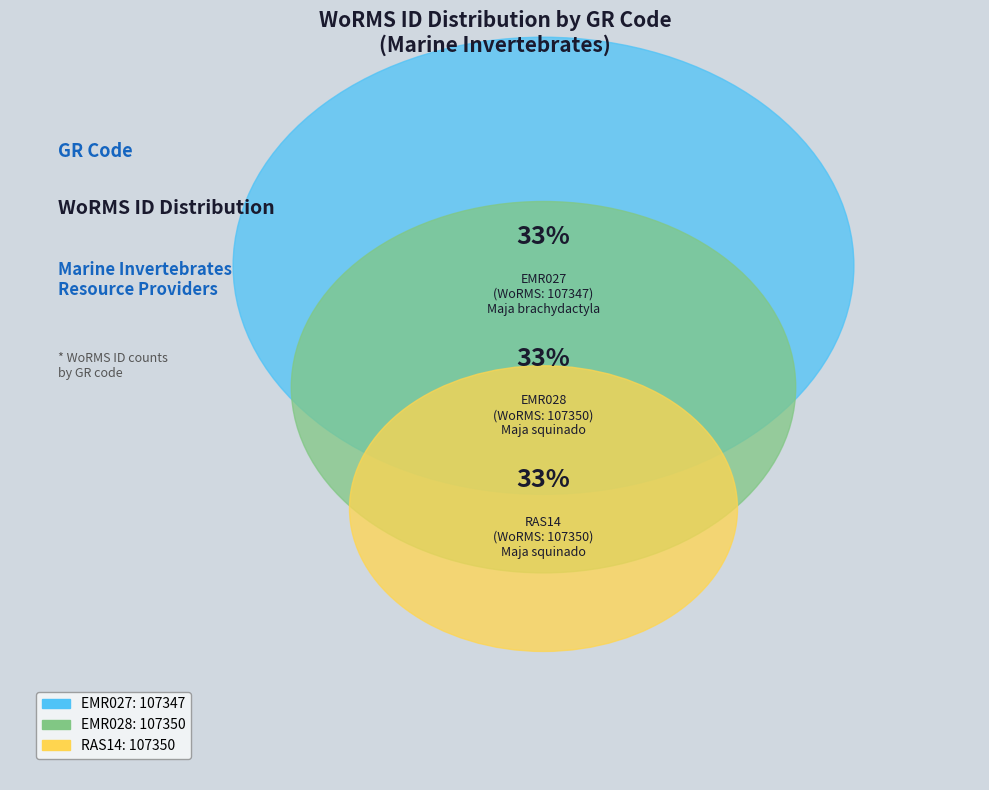

Which slice is the smallest?

EMR027